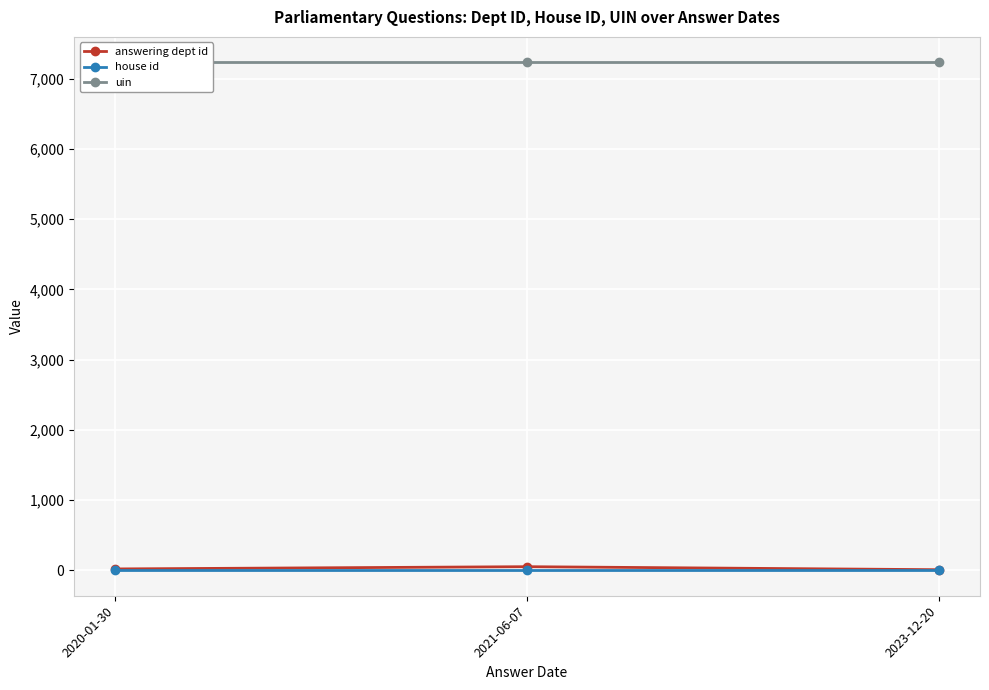

What is the difference between the maximum and minimum values in the answering dept id series?

43